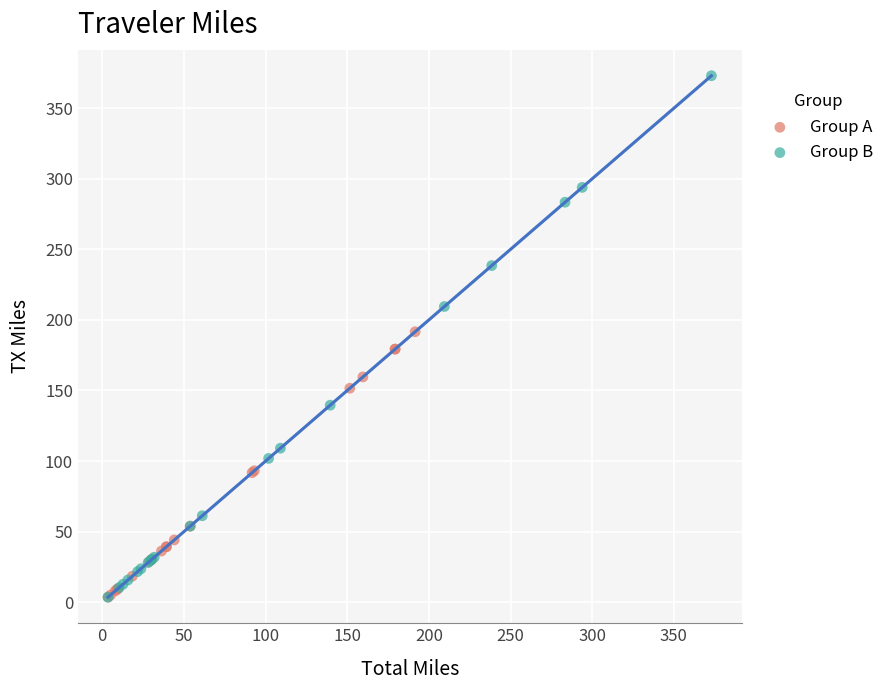

What are all the series names shown in the legend?

Group A, Group B